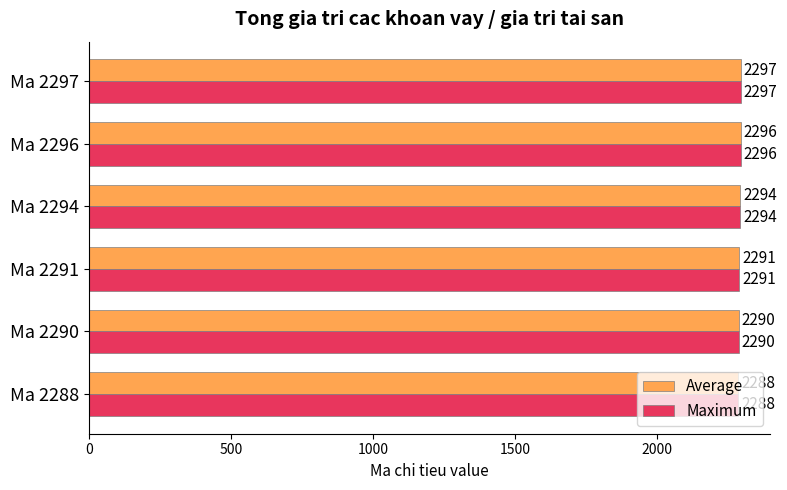

How many values in the Average series are below 2294?

3